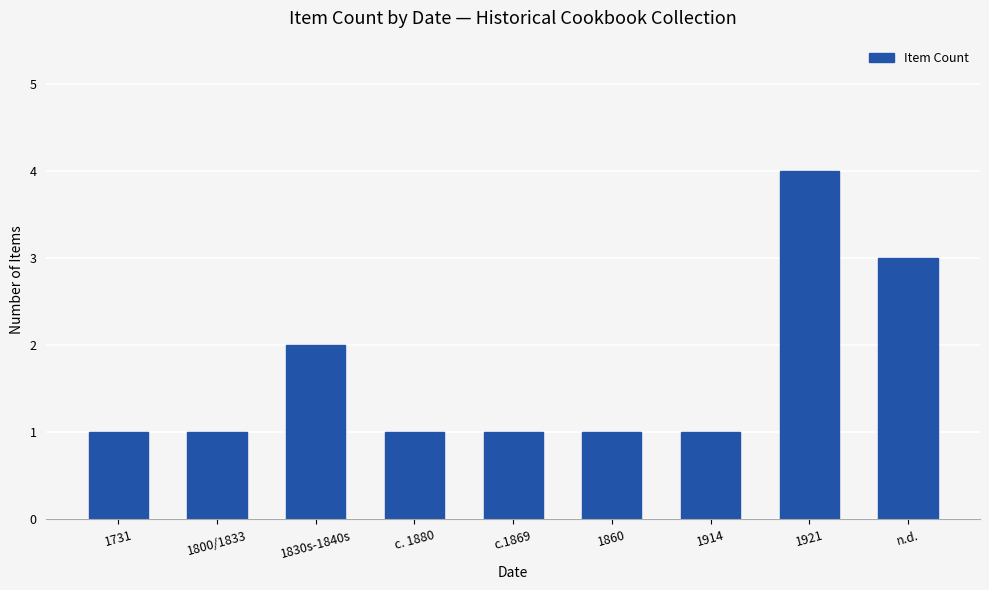

What is the minimum value shown in the chart?

1